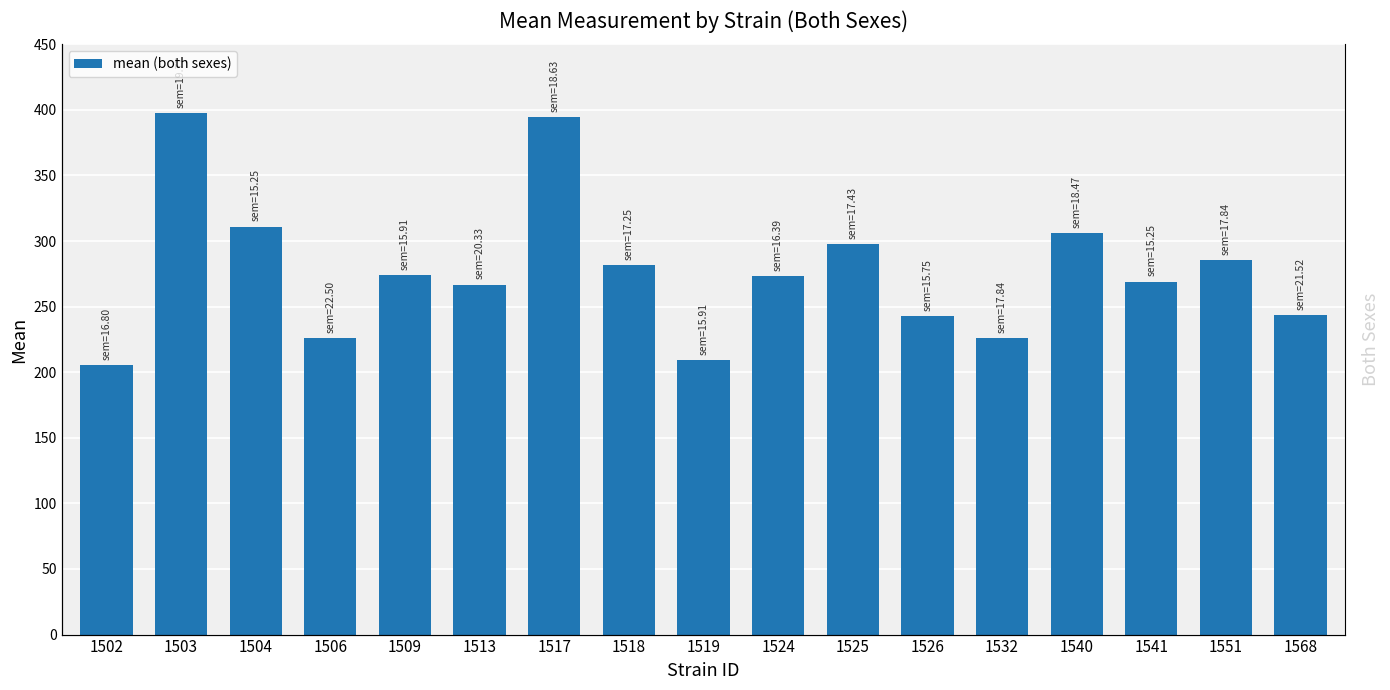

Reading right to left, list all the values displayed in this chart.

1568=243.6	1551=285.4	1541=269.0	1540=305.9	1532=226.2	1526=242.5	1525=297.4	1524=273.4	1519=209.2	1518=281.5	1517=394.3	1513=266.8	1509=274.3	1506=225.9	1504=311.1	1503=397.8	1502=205.2